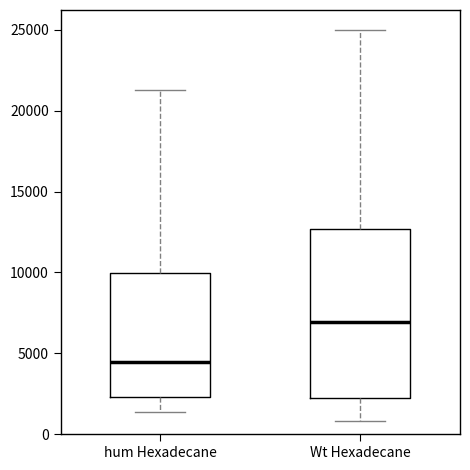

Reading left to right, transcribe this box plot: for each box, give where its median line is, the range the box spans, and where its two whiskers end, as read against the y-axis. The values are not printed on the chart, so give them approximately, as read against the axis.

hum Hexadecane: median 4500, box 2500 to 10000, whiskers 1500 to 21500
Wt Hexadecane: median 7000, box 2500 to 12500, whiskers 1000 to 25000